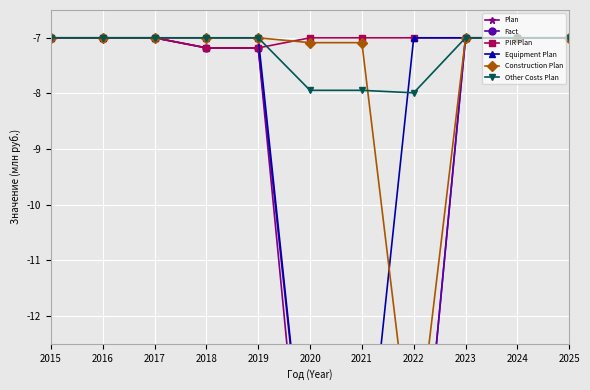

What is the average value of the Plan series?

-9.9